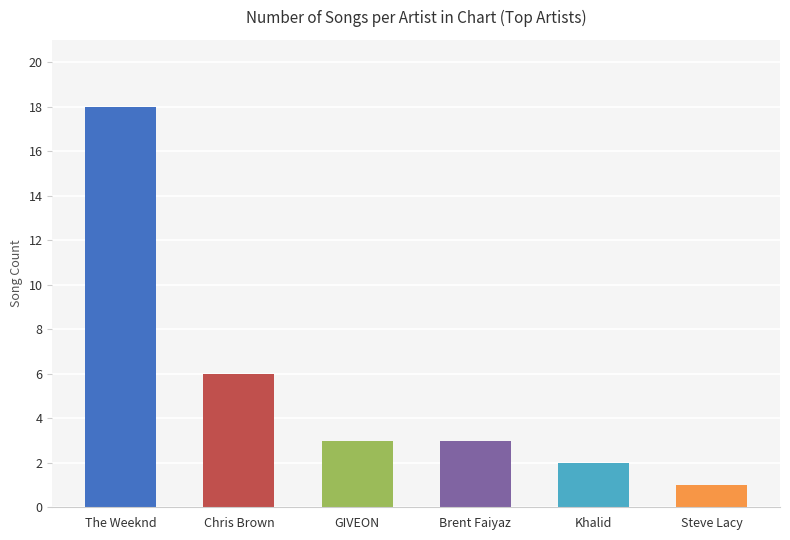

What is the label of the 2nd bar from the left?

Chris Brown